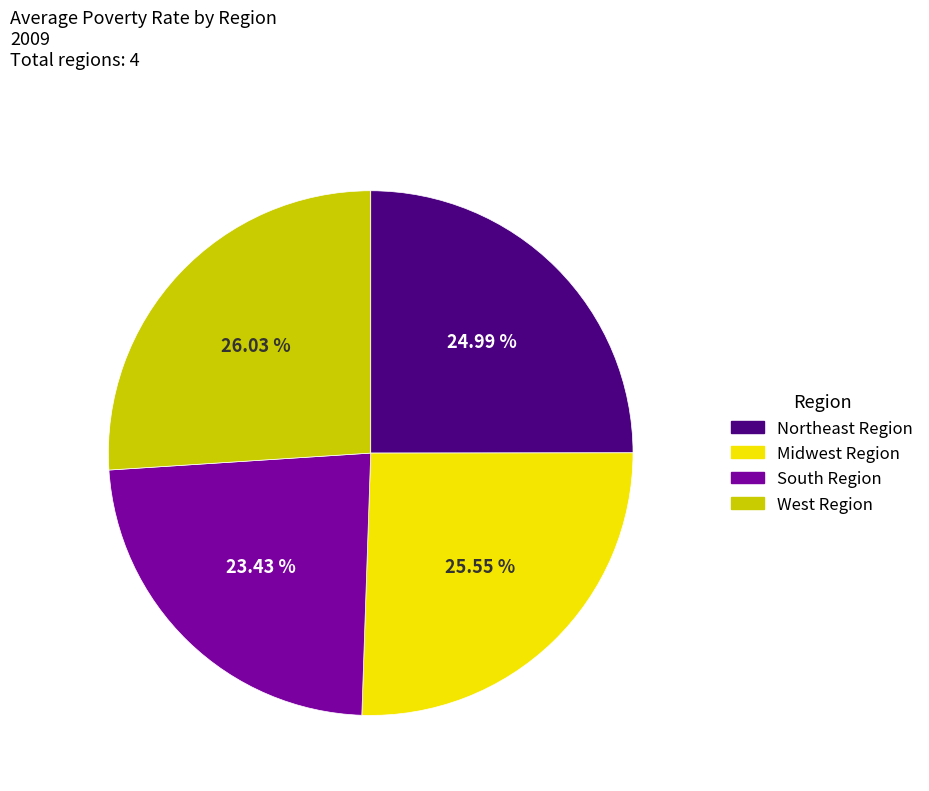

Which has a higher value, South Region or West Region?

West Region